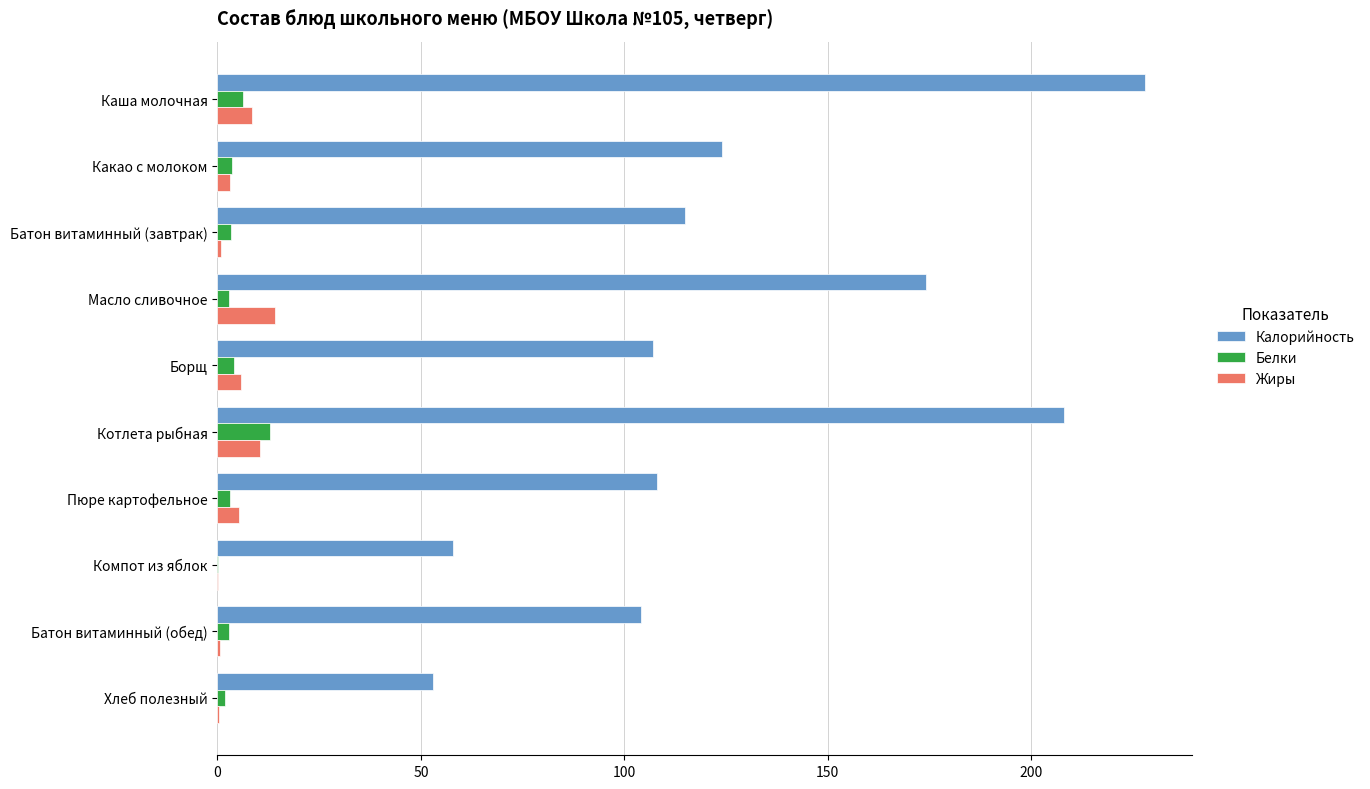

What is the total value across all series at Каша молочная?

242.7